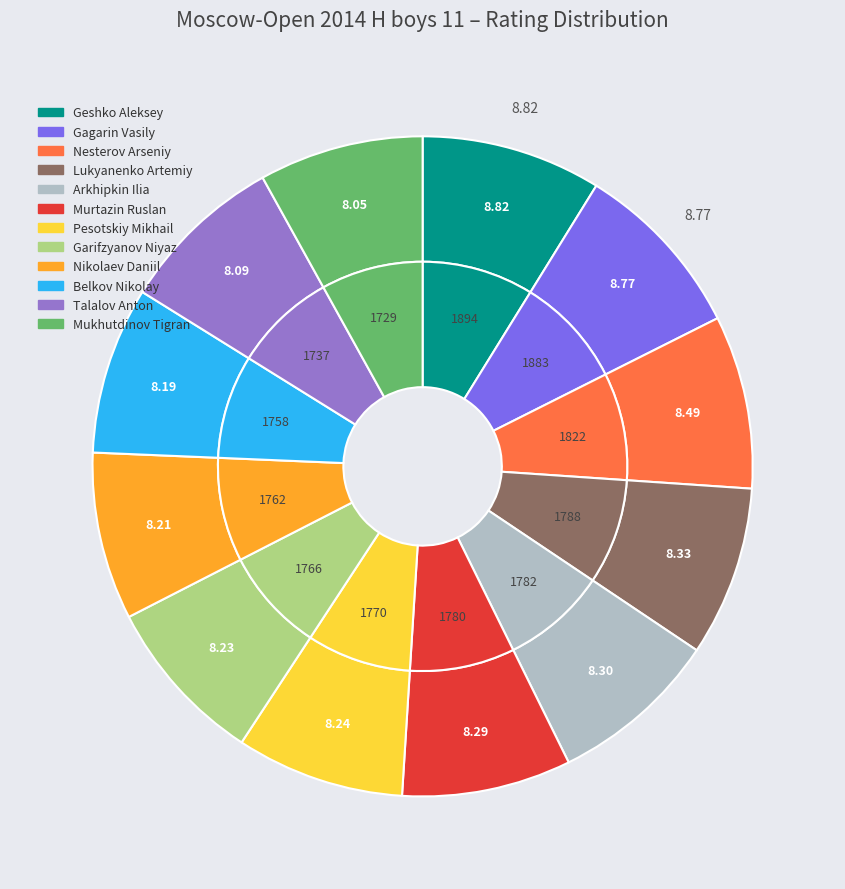

The Gagarin Vasily slice represents 9% of the pie. True or false?

True